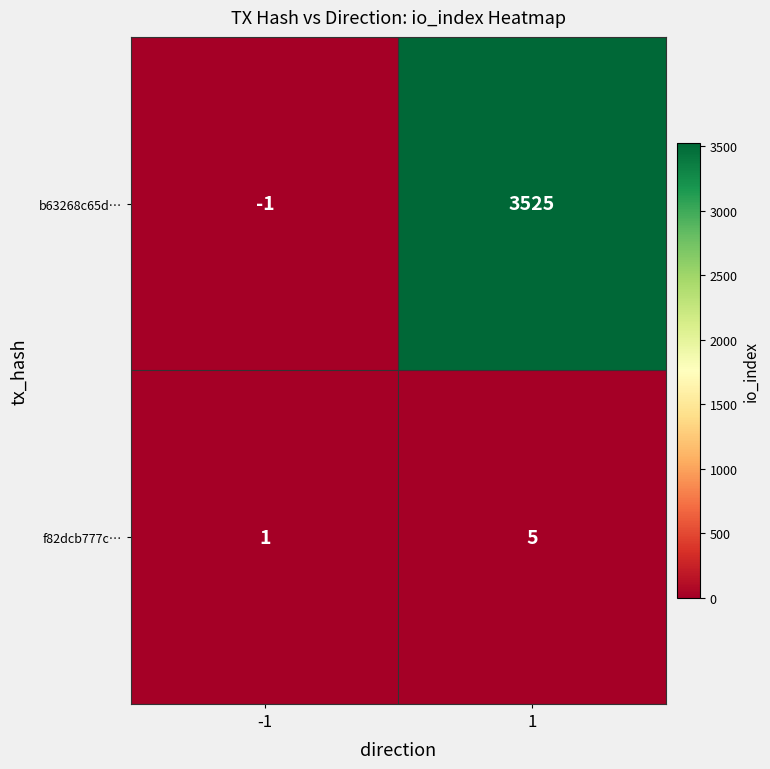

The b63268c65d… series shows 3525 at 1. True or false?

True